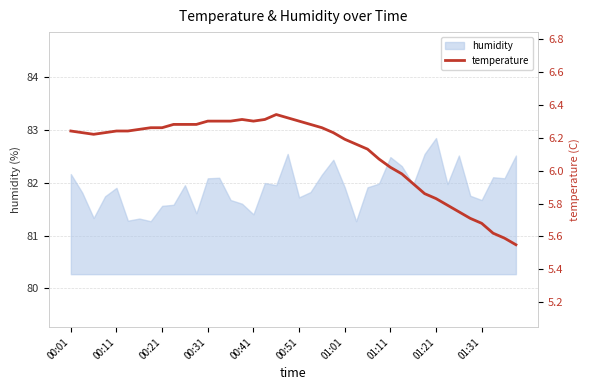

Which category has the highest value in the humidity series?

01:21